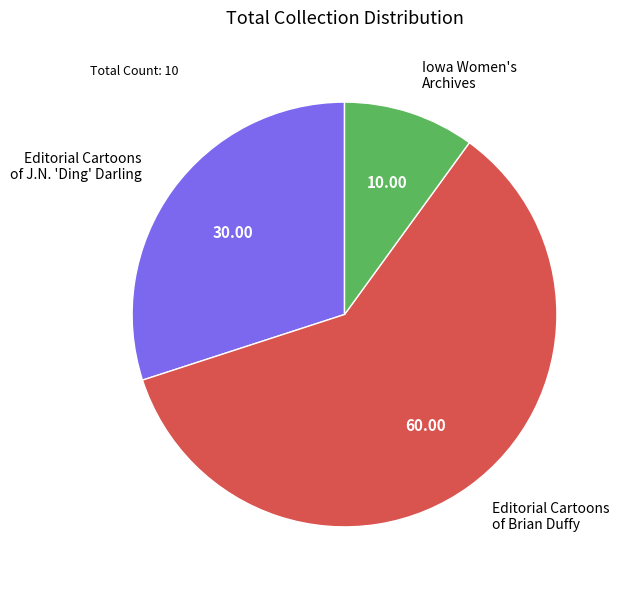

Which slice is the largest?

Editorial Cartoons of Brian Duffy